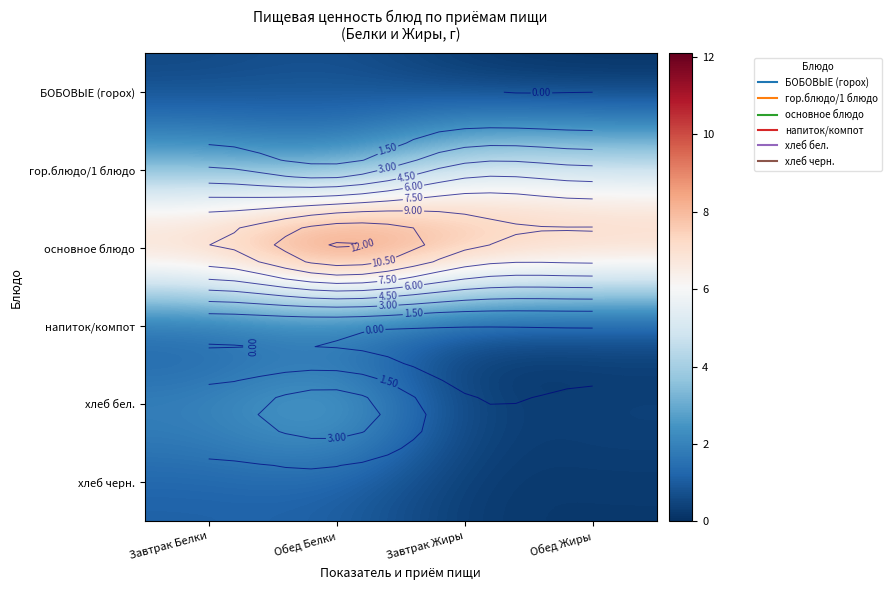

Which label corresponds to the largest value in the chart?

Обед Белки